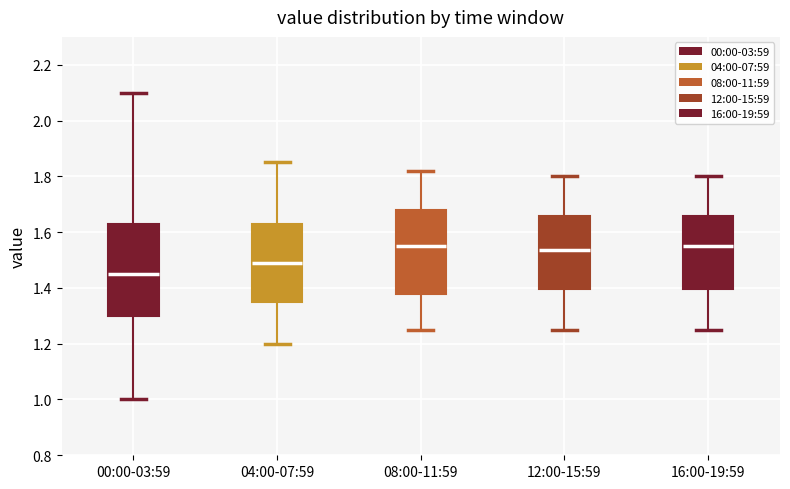

Which box is the tallest, from its lower edge to its upper edge?

00:00-03:59